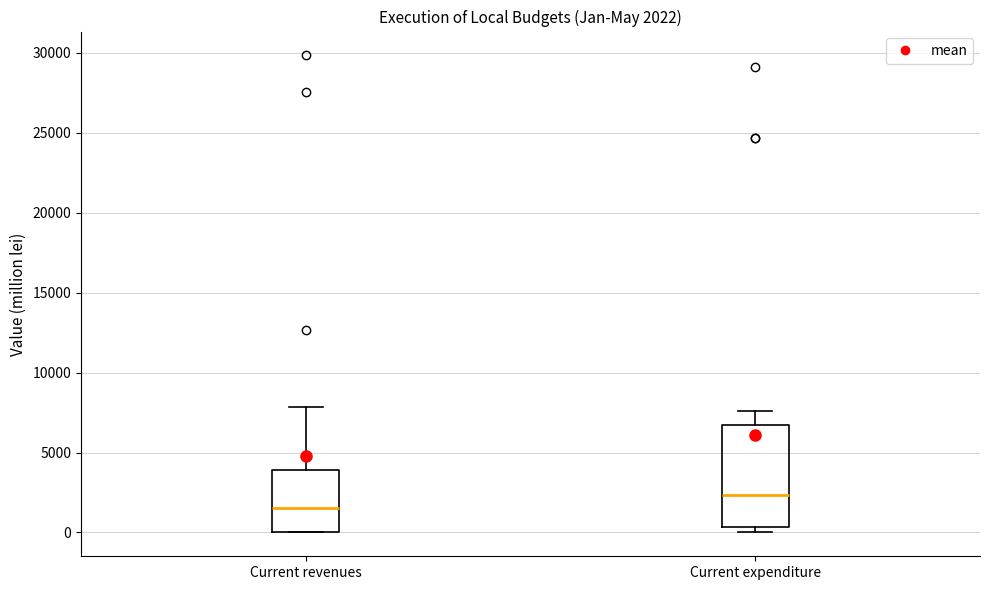

Which box is the tallest, from its lower edge to its upper edge?

Current expenditure